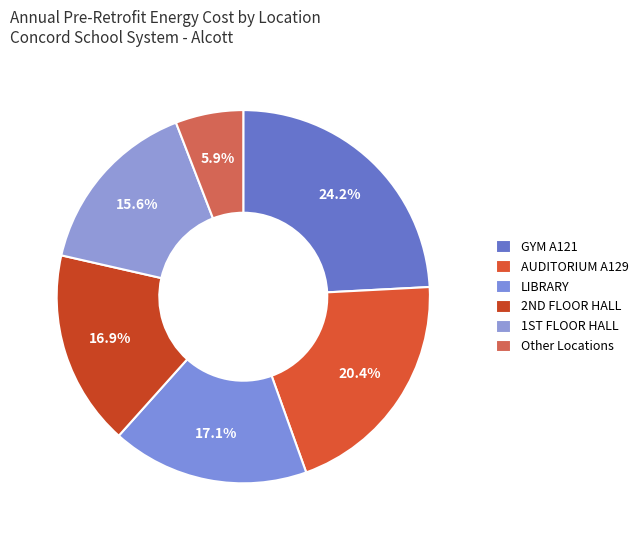

How many slices are in this pie chart?

6